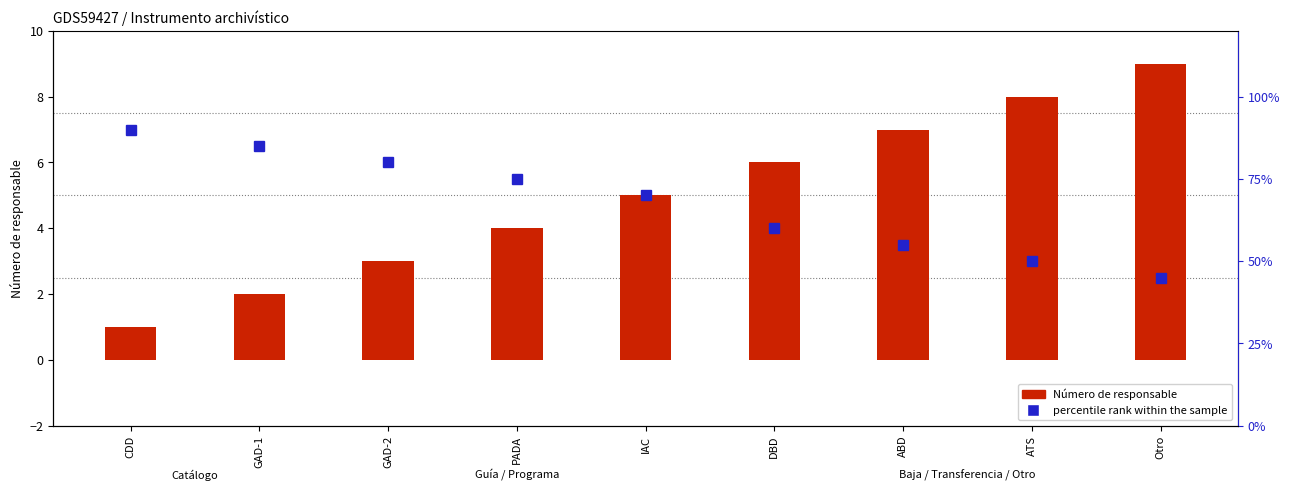

How many groups of bars are there?

9